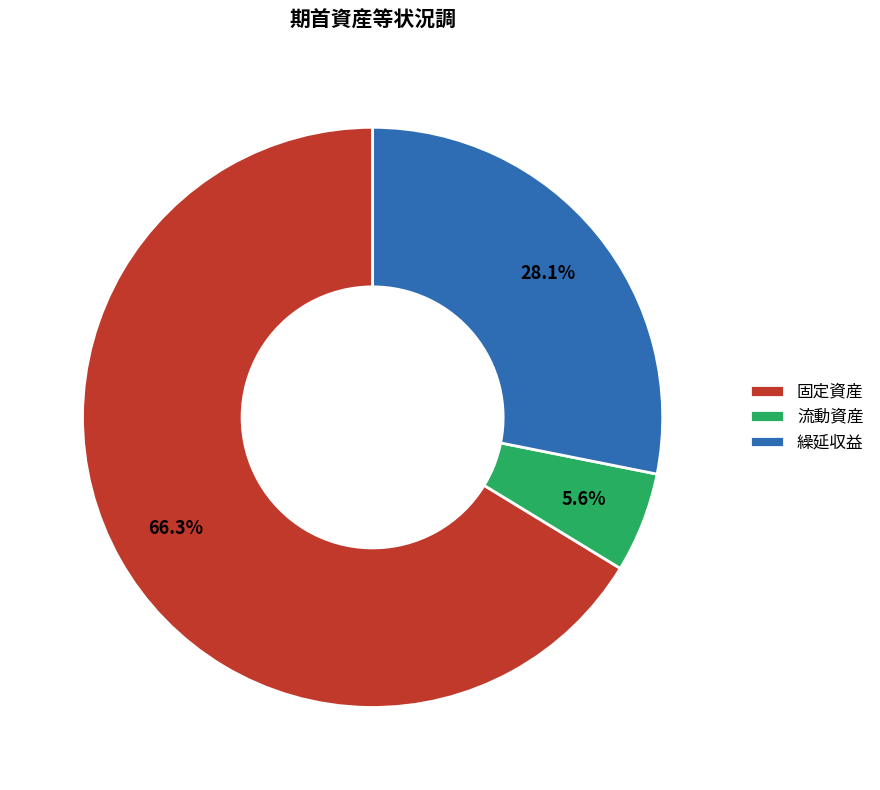

Which category has the biggest portion of the pie?

固定資産